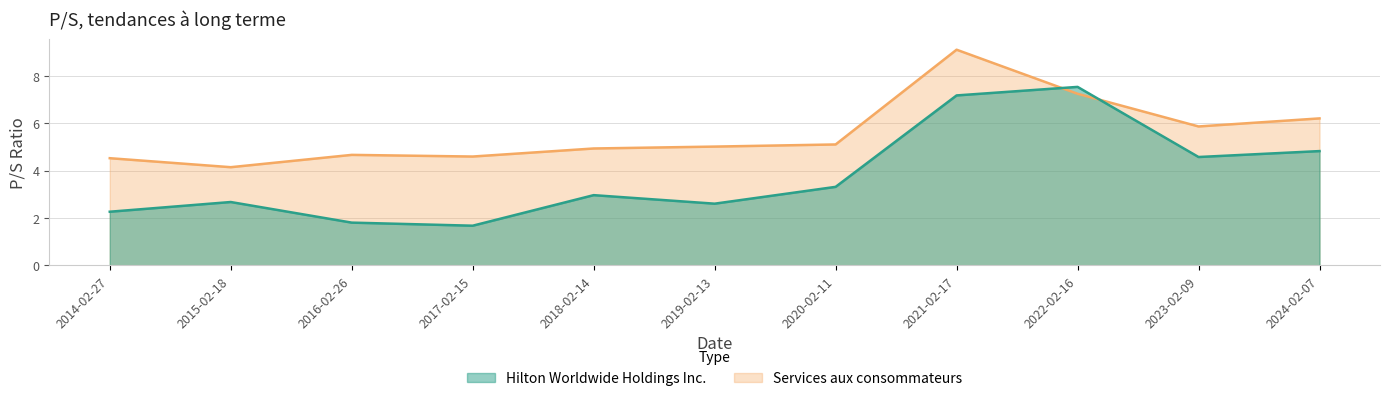

How many values in the Hilton Worldwide Holdings Inc. series exceed 2?

9